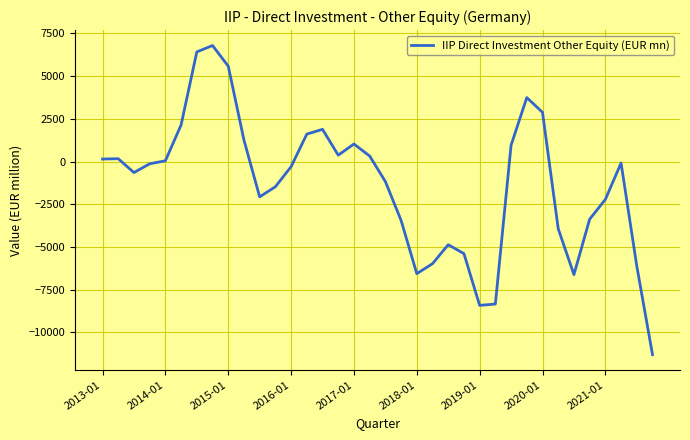

Does the chart display data point markers on the line(s)?

No